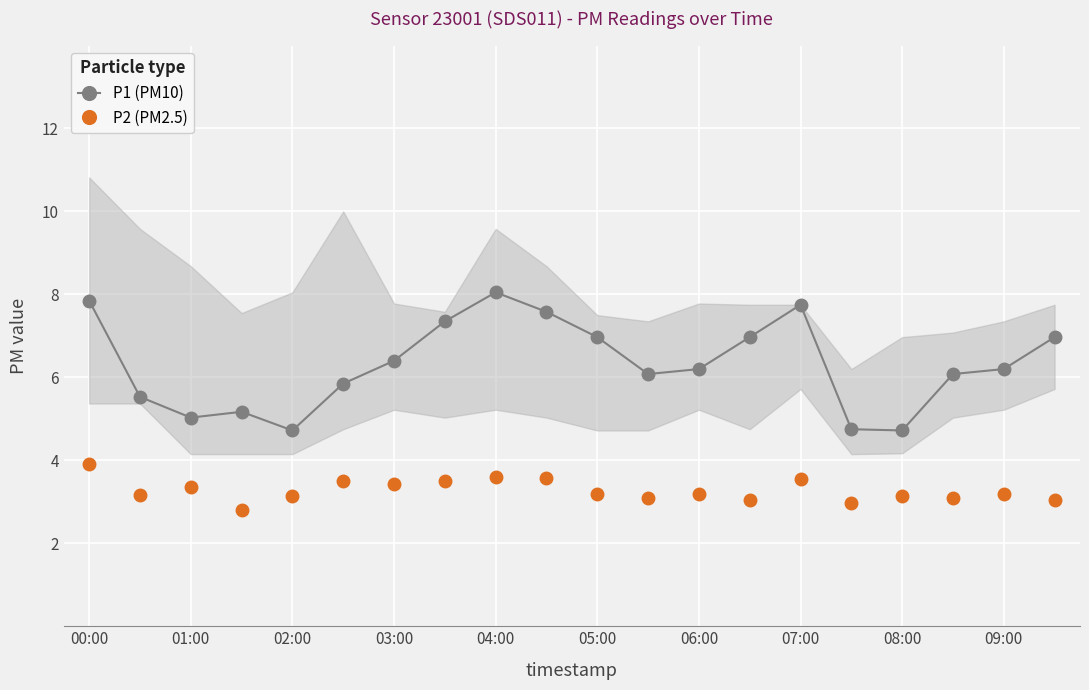

What is the difference between the P1 (PM10) values at 05:00 and 04:00?

1.1